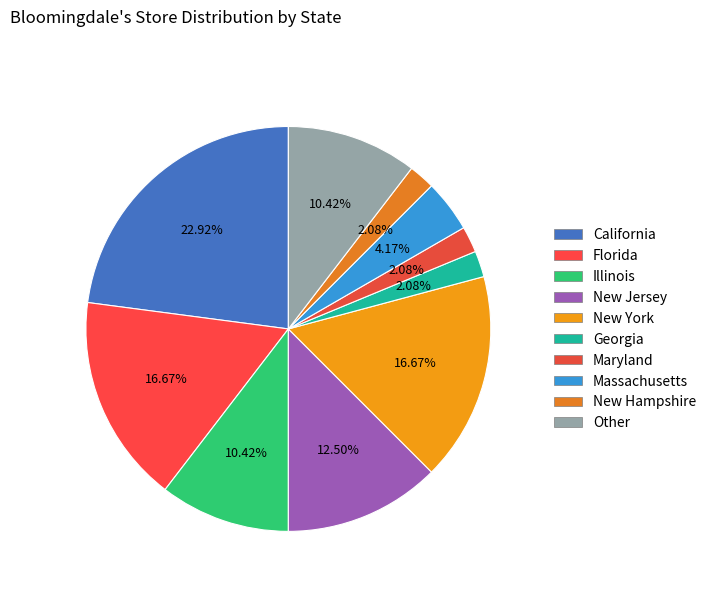

How many slices are in this pie chart?

10